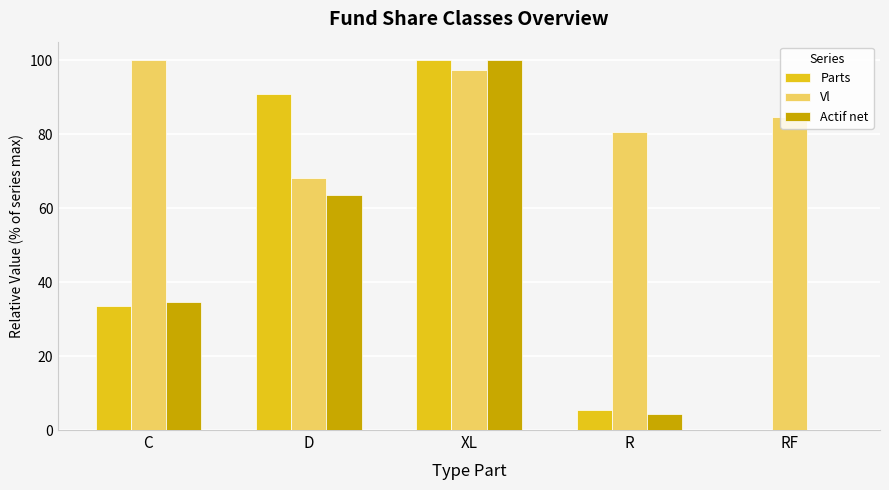

Which category has the highest value in the Actif net series?

XL